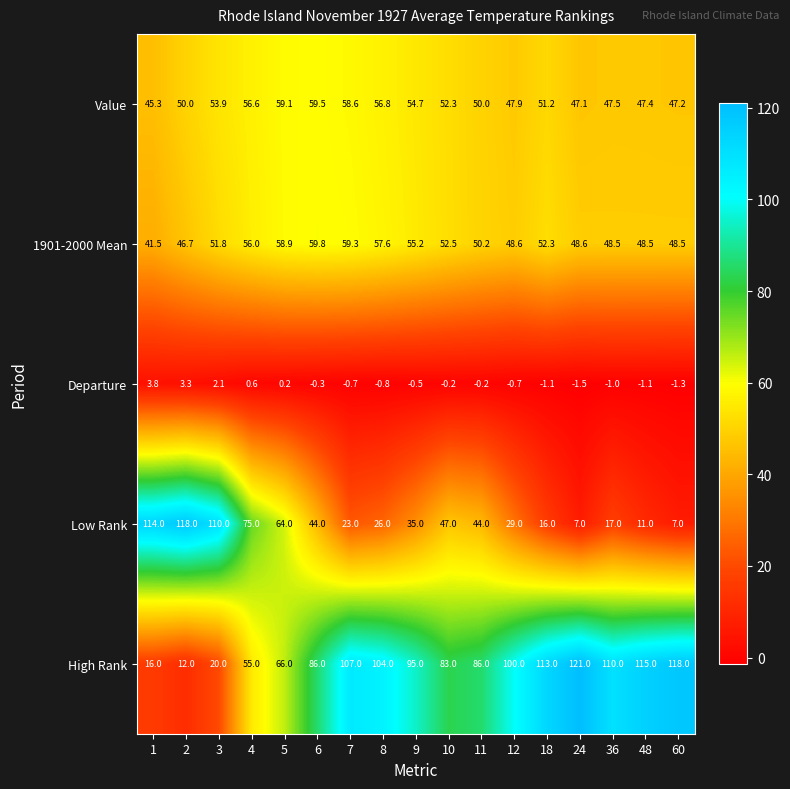

What is the sum of the High Rank values at 7 and 8?

211.0